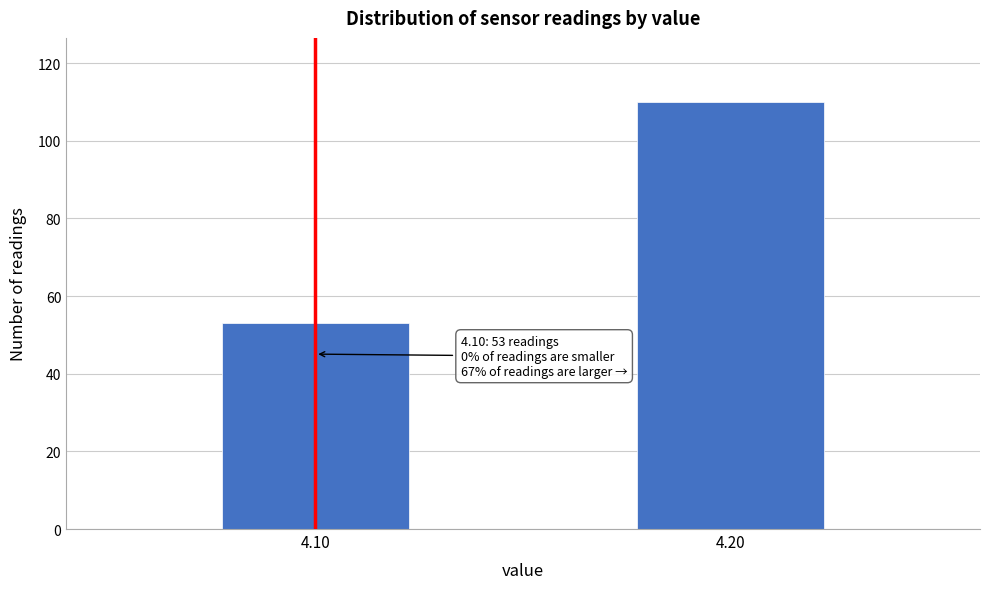

Reading right to left, transcribe all the data shown in this chart.

4.20=110	4.10=53